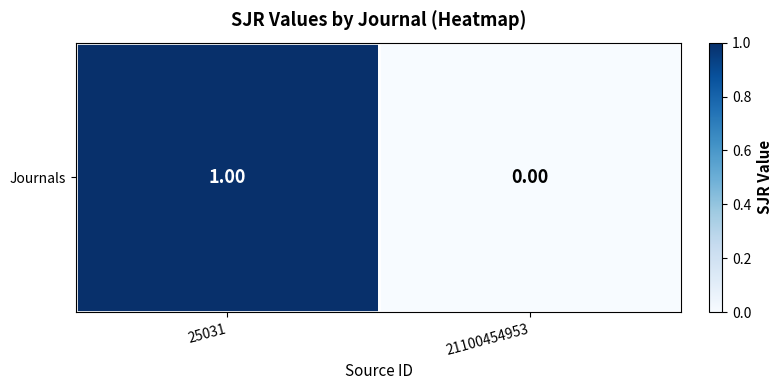

List the labels in order of value, smallest first.

21100454953, 25031